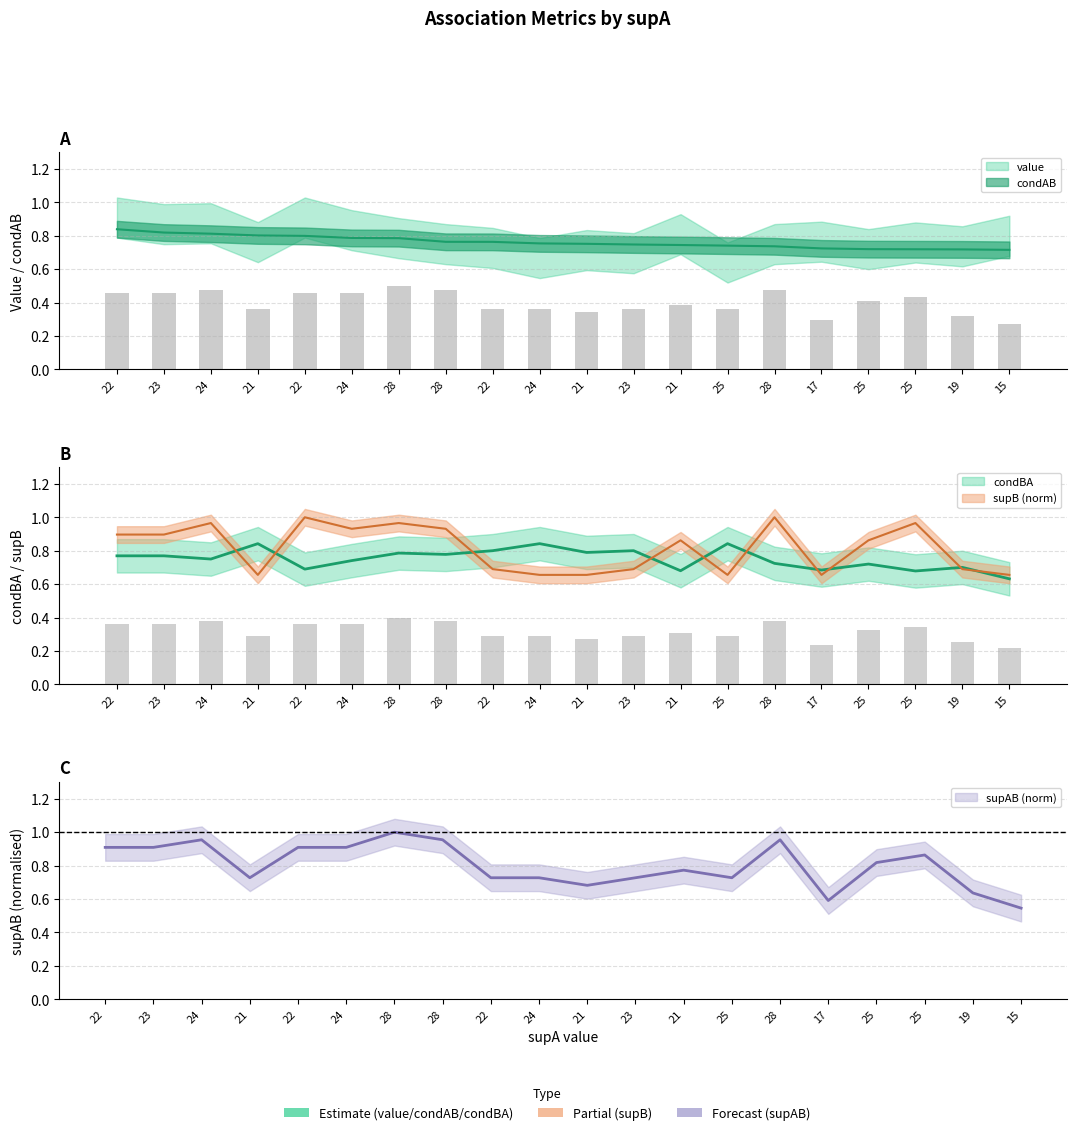

What is the total value across all series at 25?

2.5